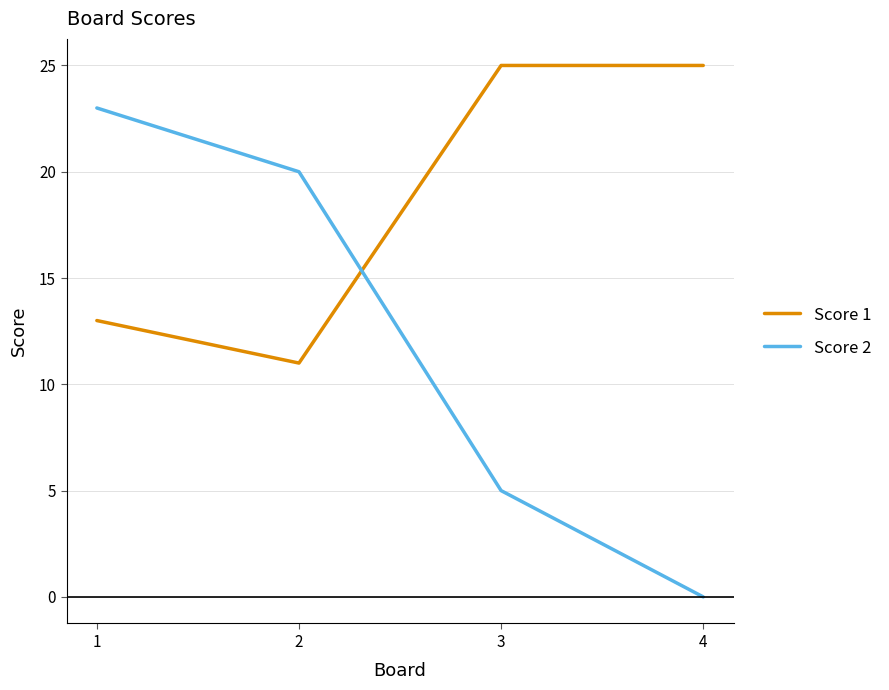

What is the sum of all Score 1 values?

74